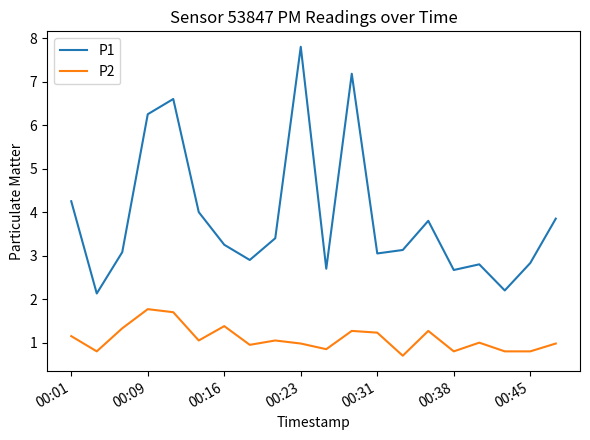

True or false: P1 and P2 intersect in this chart.

False